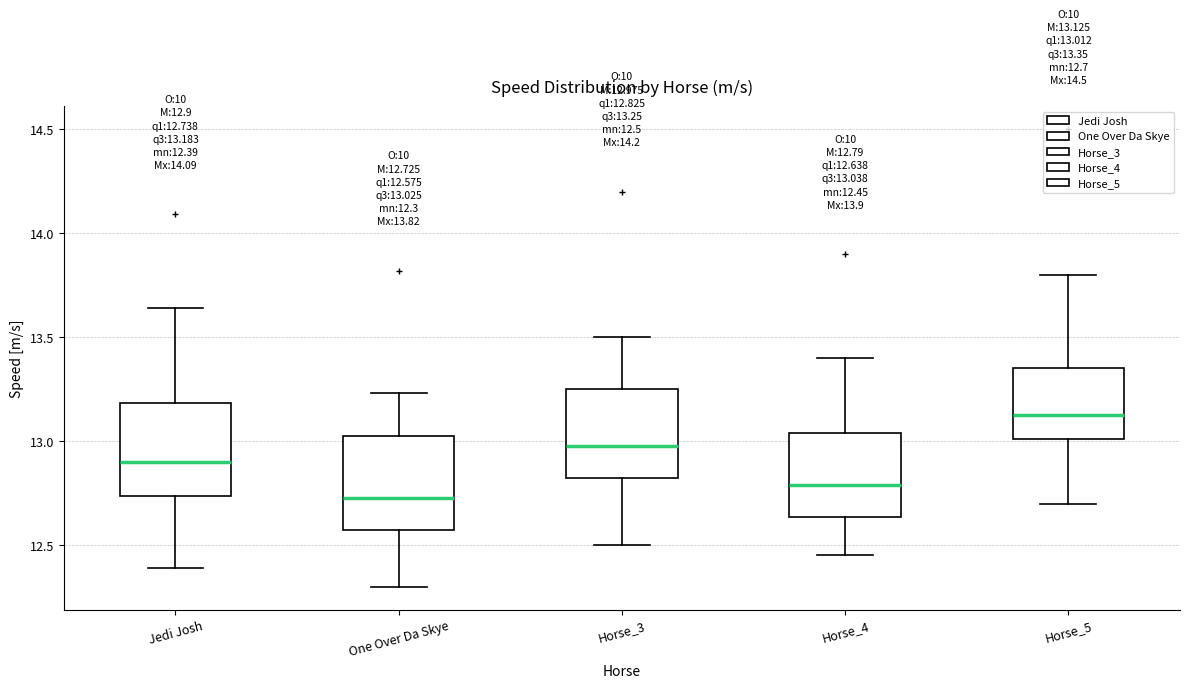

Which box has the highest median line?

Horse_5